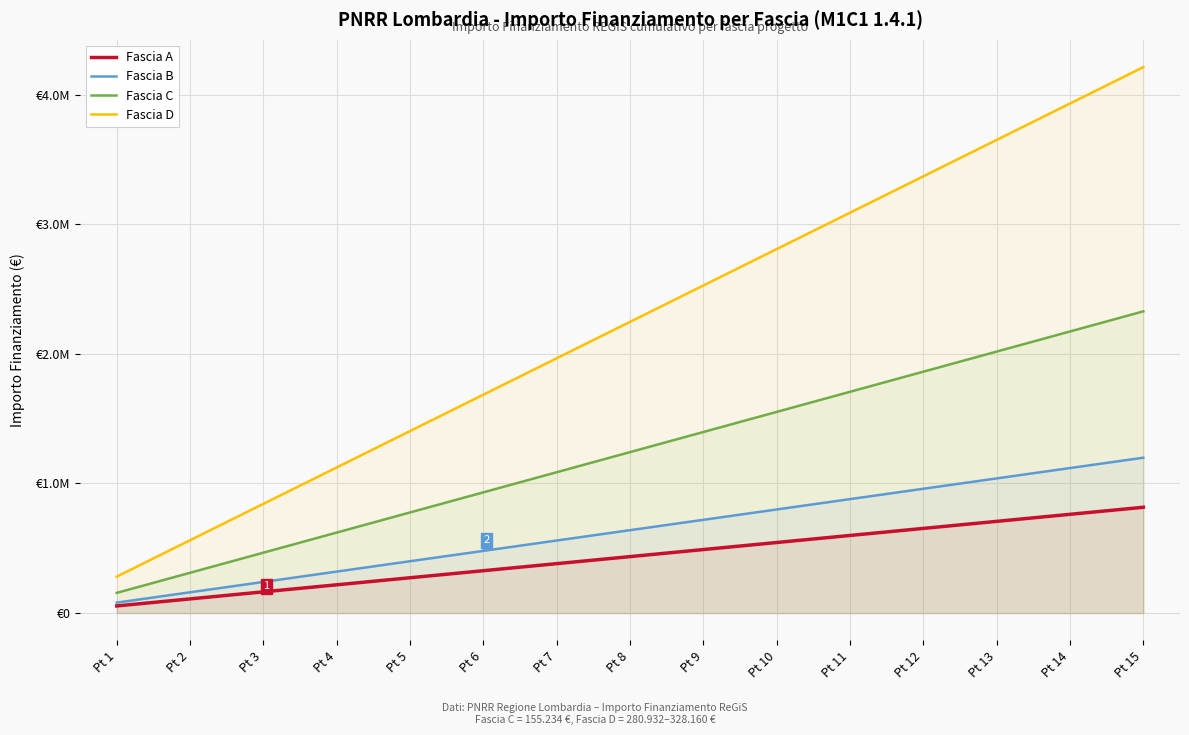

The value of Fascia B at Pt 12 is 1557298. True or false?

False